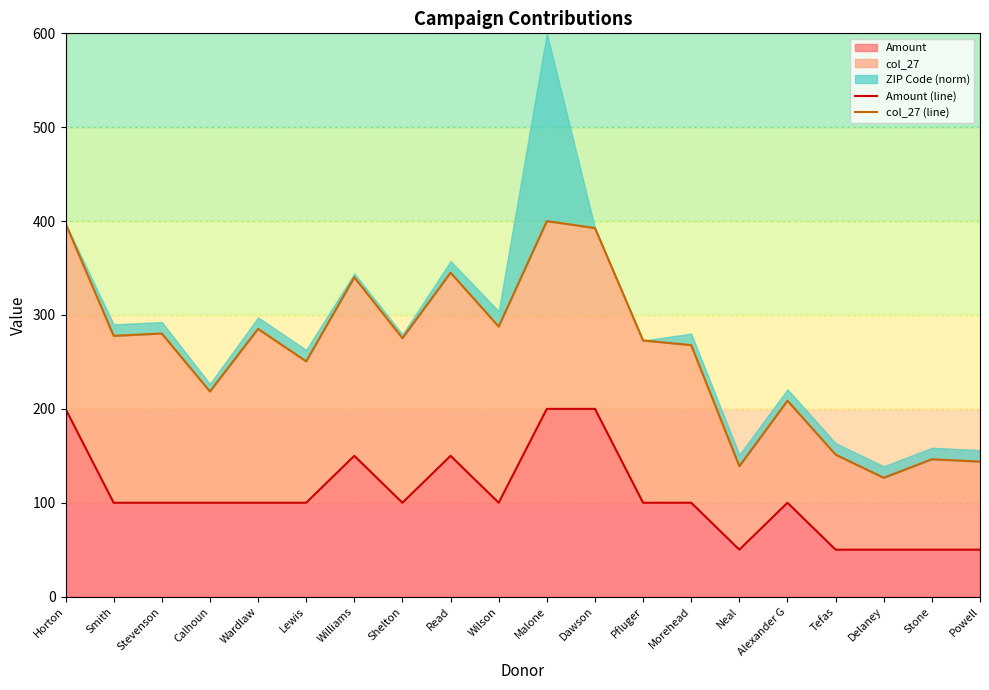

Where is Amount (line) nearest to the value 125?

Smith